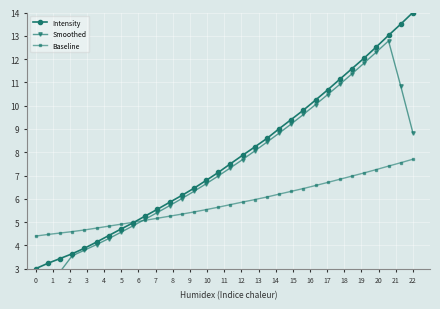

What is the average value of the Intensity series?

7.7